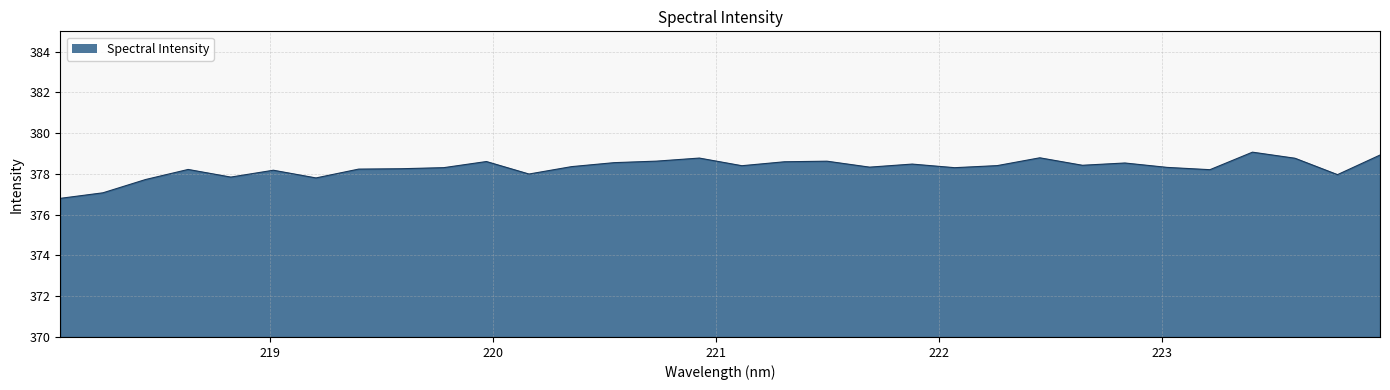

True or false: there are more than 2 points higher than both neighbors.

True